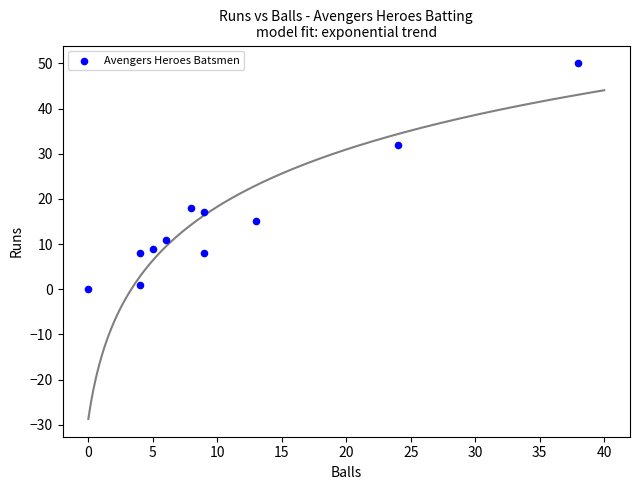

What is the average X value?

11